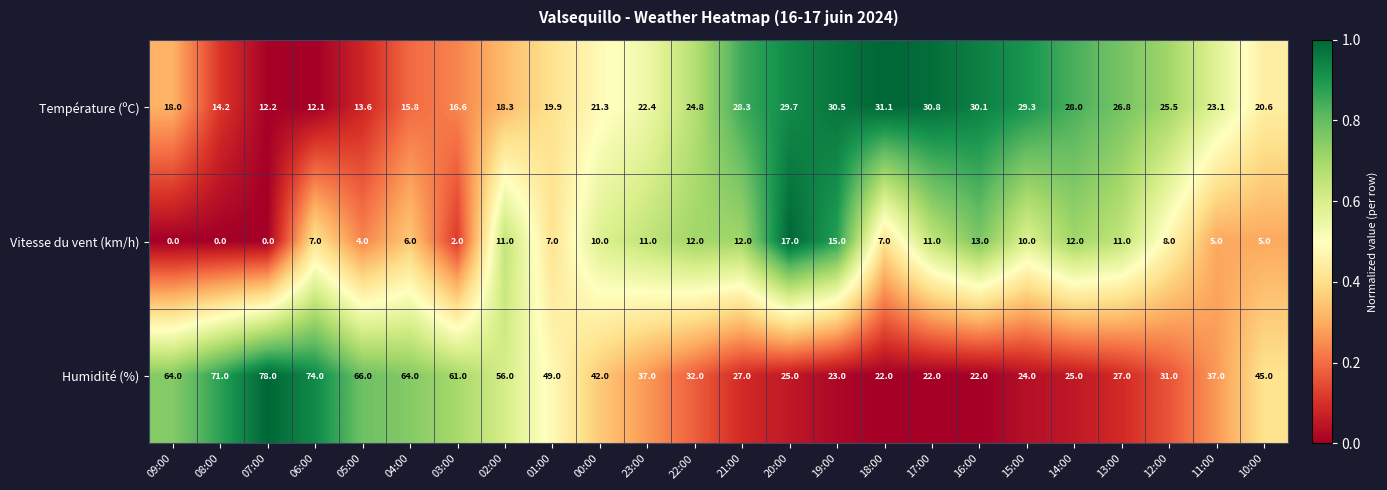

At 11:00, list the series in order from smallest to largest.

Vitesse du vent (km/h), Température (ºC), Humidité (%)